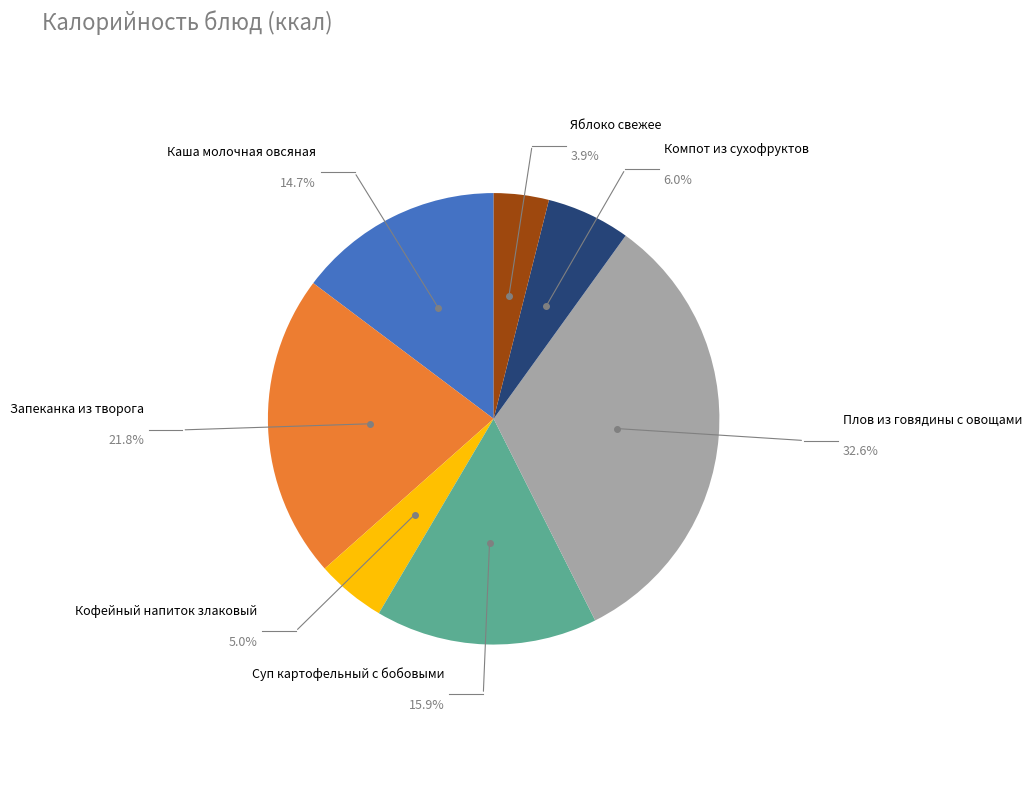

To the nearest percent, what portion does Запеканка из творога represent?

22%